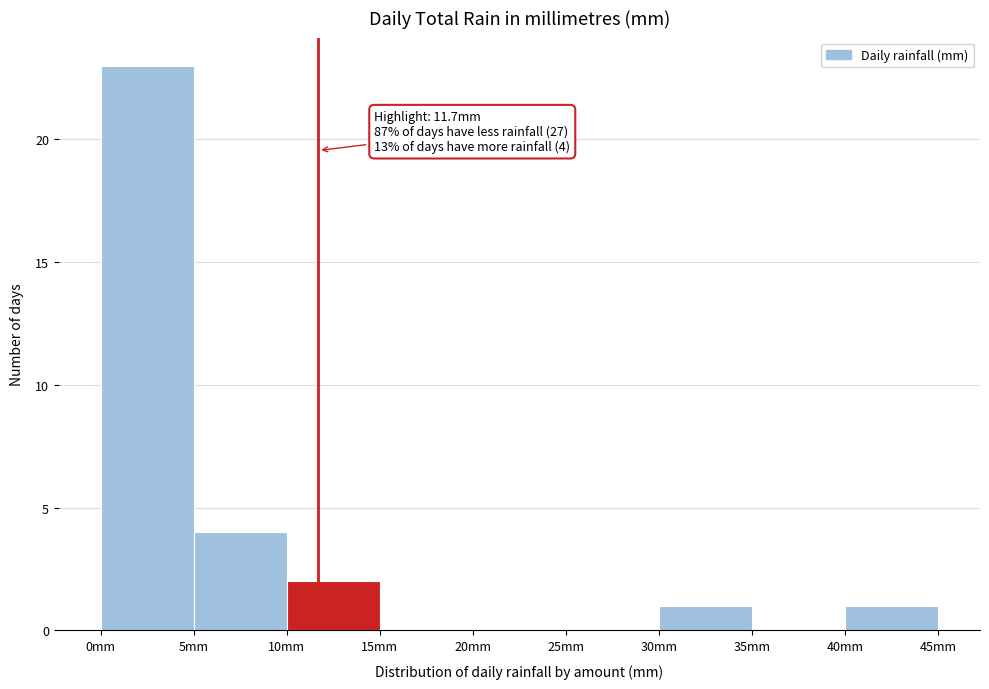

Which range on the x-axis has the tallest bar?

0 to 5